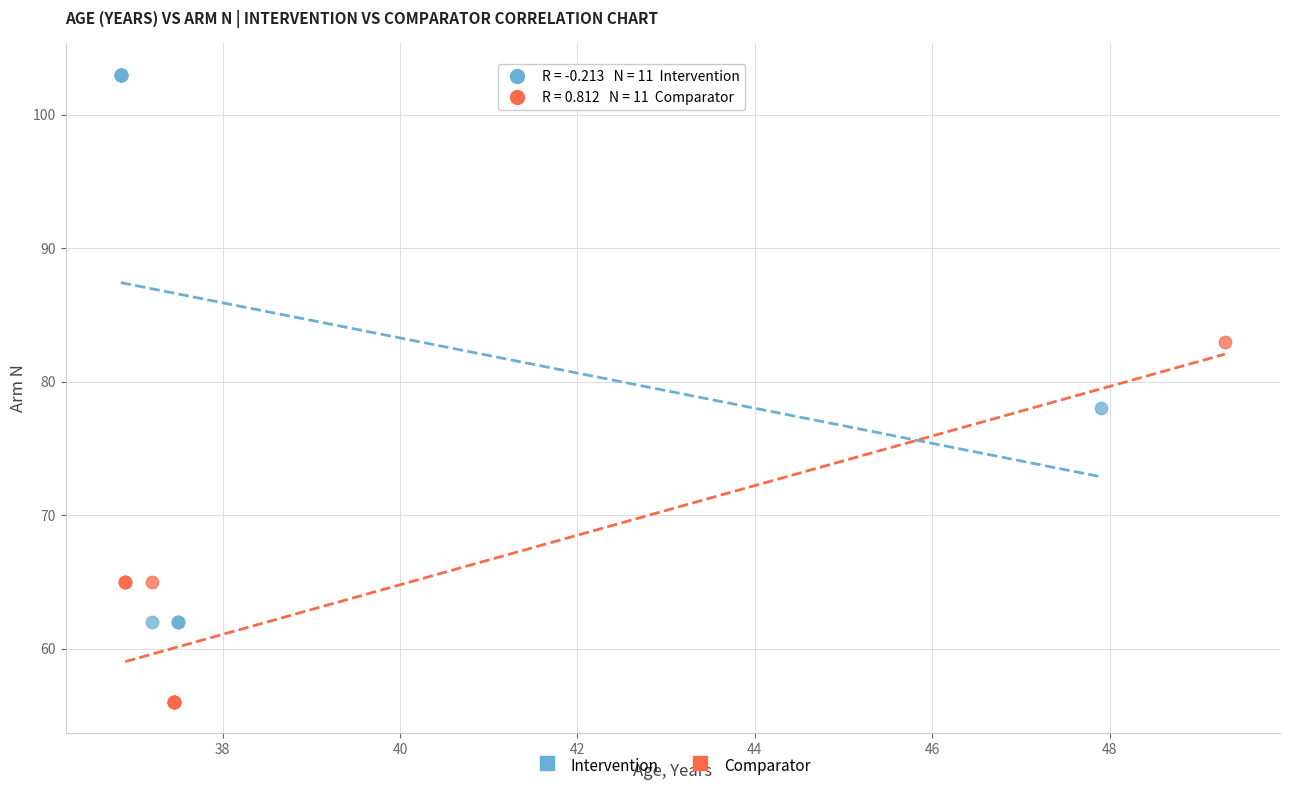

Which series contains the highest Y value?

Intervention